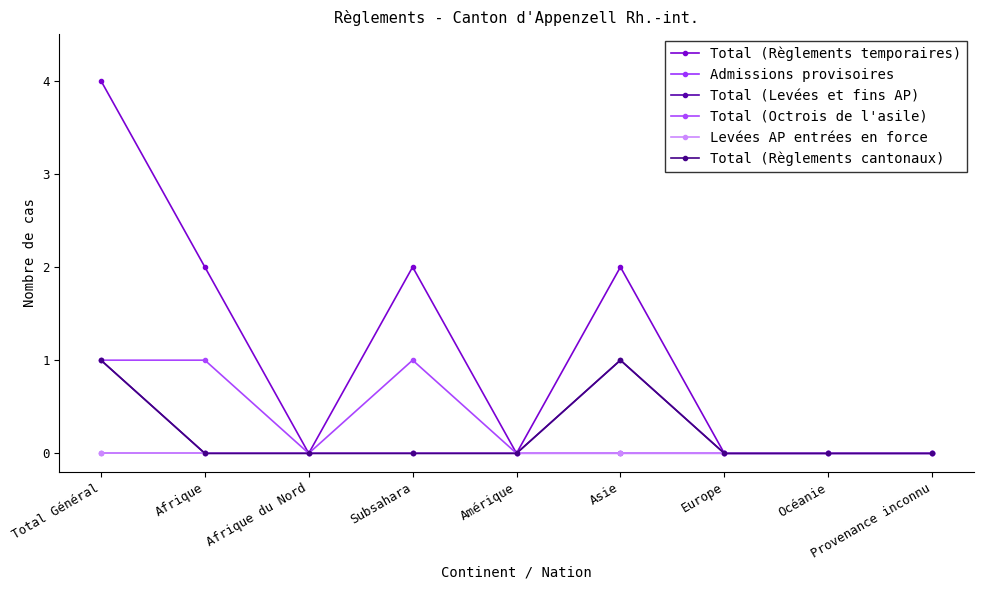

Is this an area chart (filled region under the line)?

No